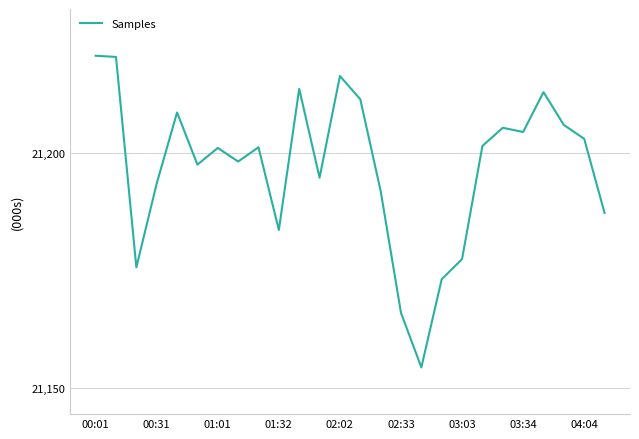

What is the difference between the maximum and minimum values?

66.3